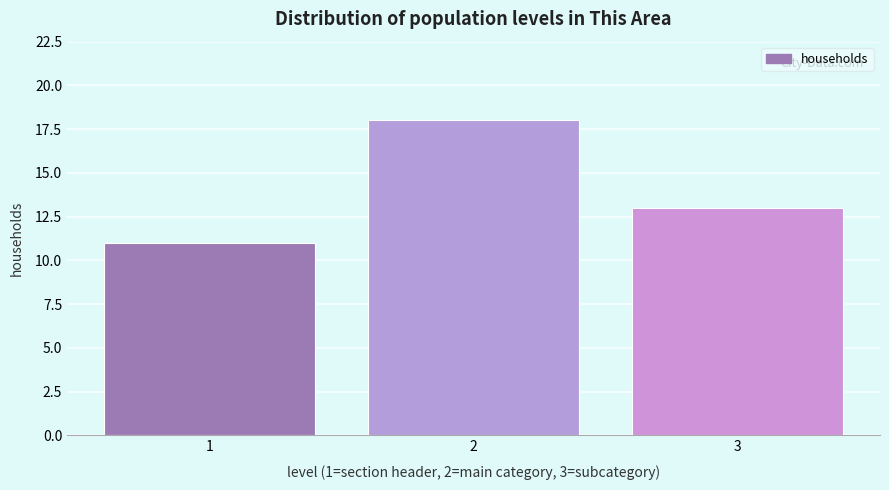

Reading left to right, what are all the values shown in this chart?

11	18	13